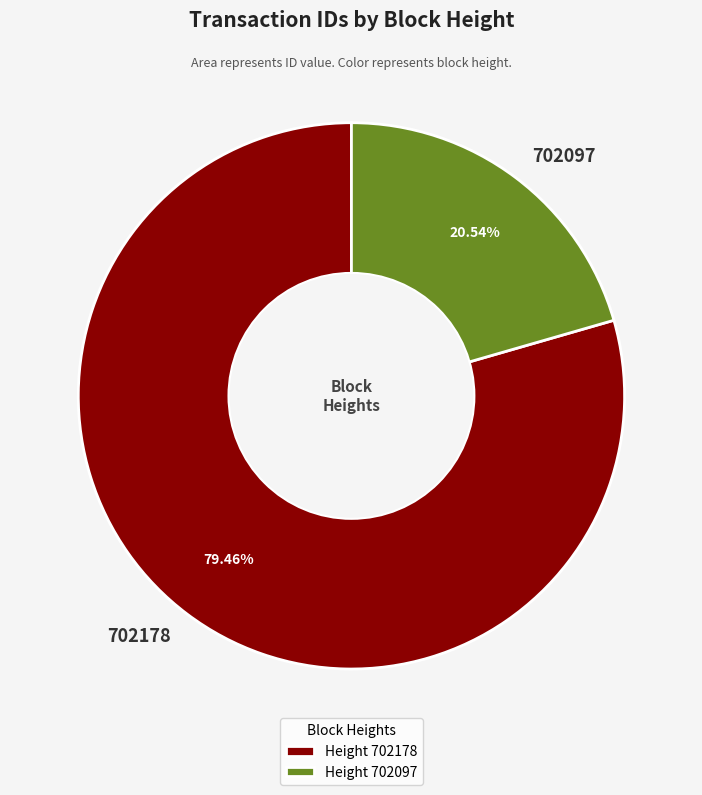

To the nearest percent, what portion does 702097 represent?

21%